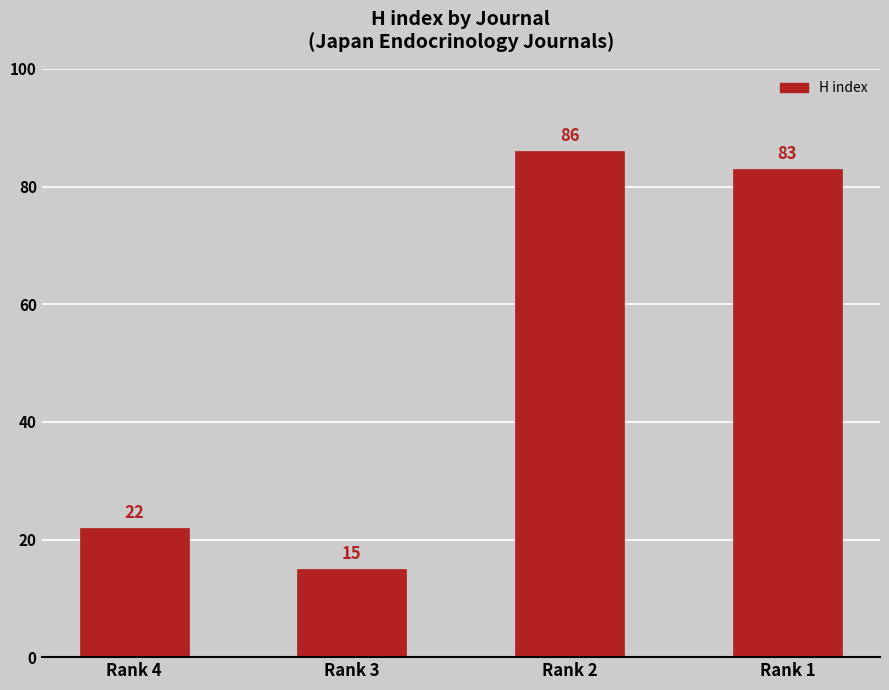

True or false: the data shows 22 at Rank 4.

True